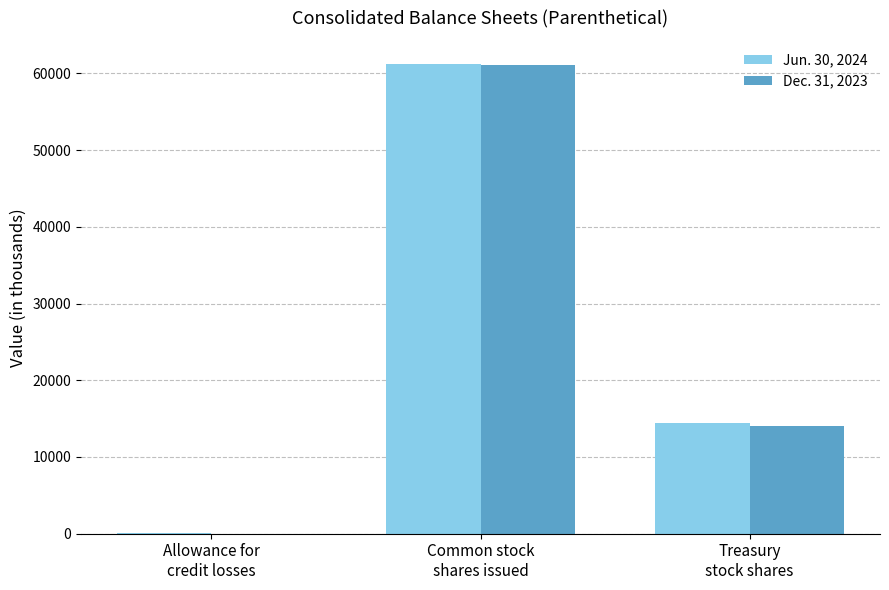

Between Common stock
shares issued and Treasury
stock shares, which series saw the biggest shift?

Dec. 31, 2023